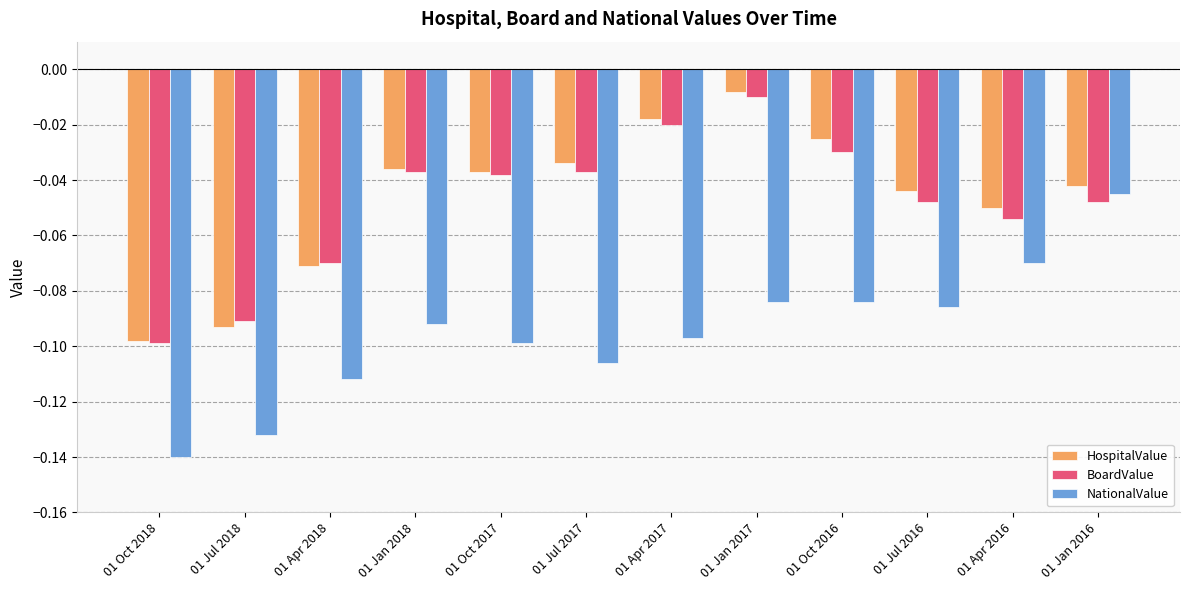

What are all the series names shown in the legend?

HospitalValue, BoardValue, NationalValue